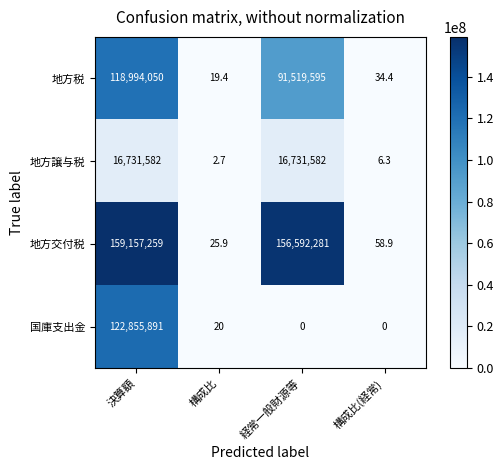

Between 決算額 and 構成比(経常), which series saw the biggest shift?

地方交付税